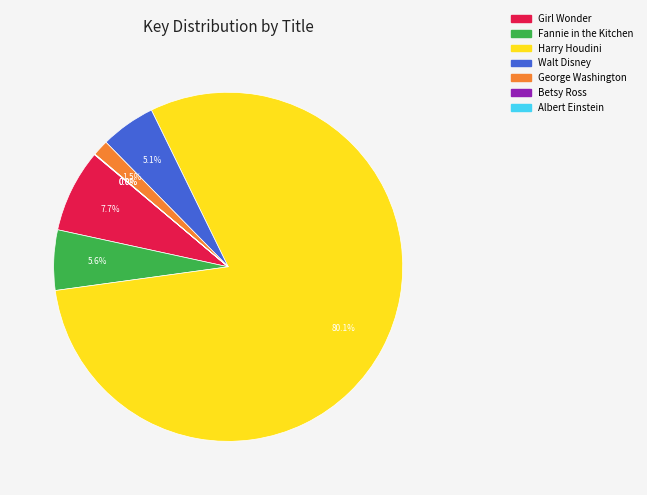

What is the largest slice in the pie chart?

Harry Houdini